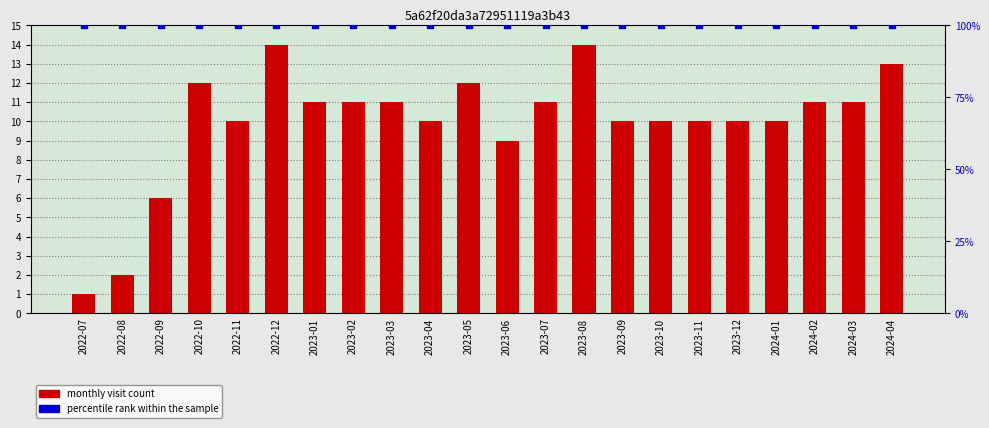

Which series has the widest spread of Y values?

monthly visit count